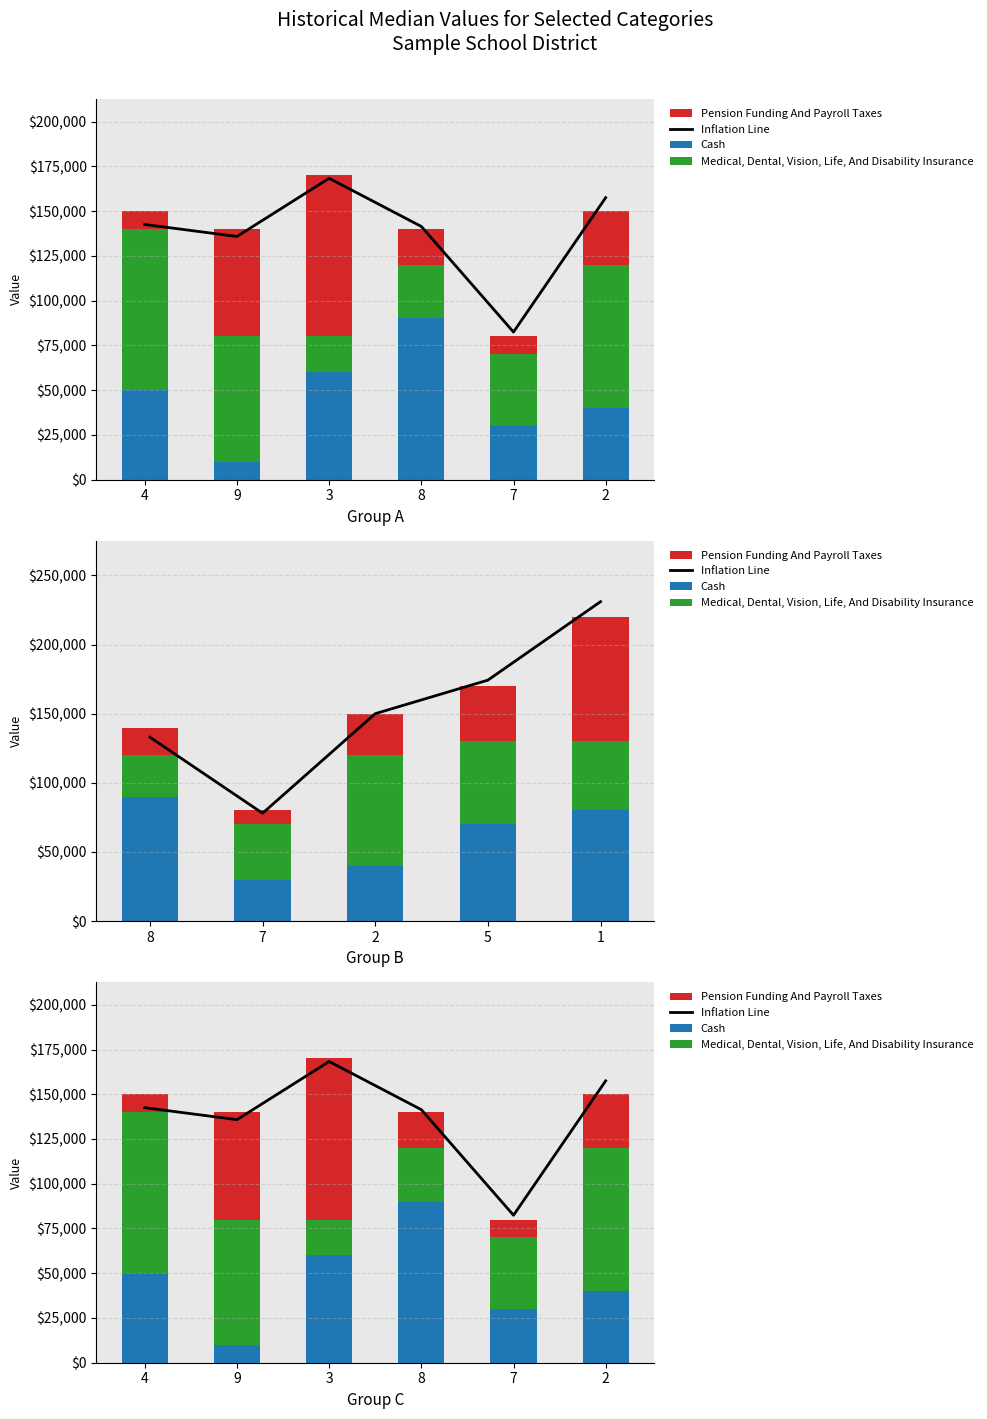

The value of Inflation Line at 7 is 82400. True or false?

True